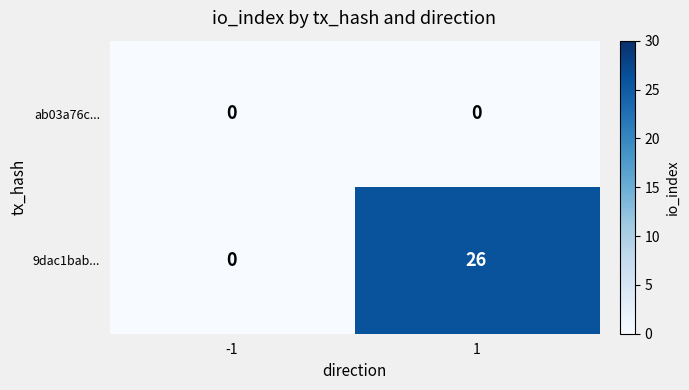

List the series in order of their peak value, highest first.

9dac1bab..., ab03a76c...